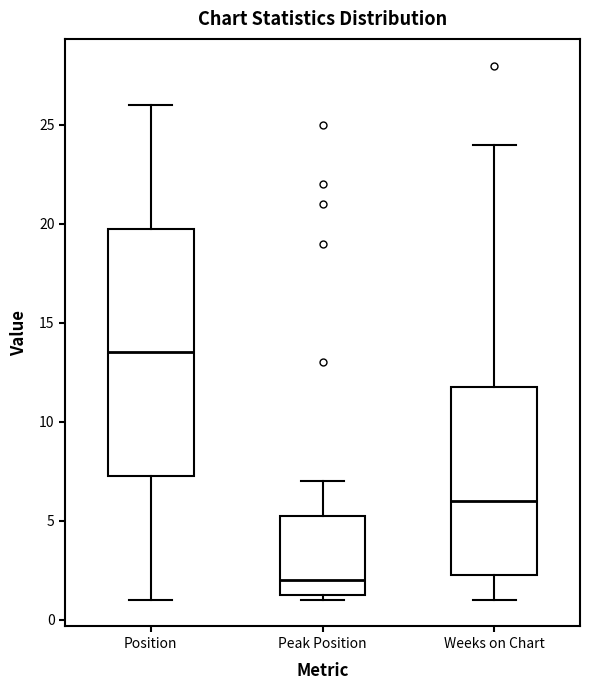

Reading left to right, transcribe this box plot: for each box, give where its median line is, the range the box spans, and where its two whiskers end, as read against the y-axis. The values are not printed on the chart, so give them approximately, as read against the axis.

Position: median 13.5, box 7.5 to 20.0, whiskers 1.0 to 26.0
Peak Position: median 2.0, box 1.5 to 5.5, whiskers 1.0 to 7.0
Weeks on Chart: median 6.0, box 2.5 to 12.0, whiskers 1.0 to 24.0